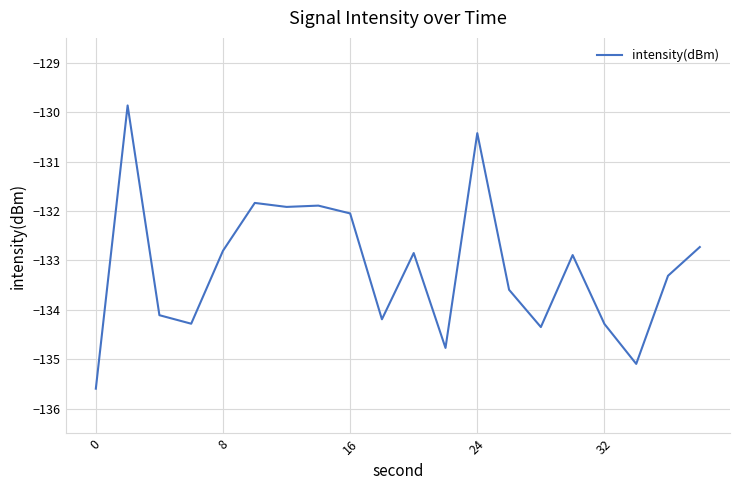

What is the difference between the maximum and minimum values?

5.7